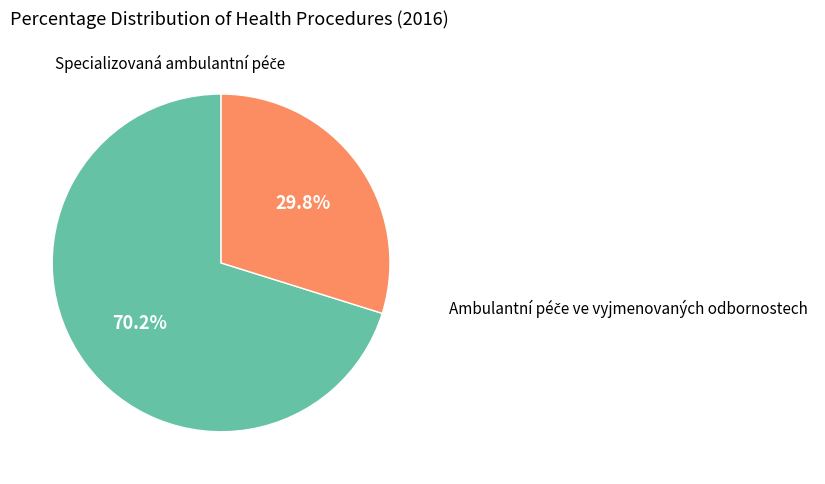

Does any single category account for the majority?

Yes